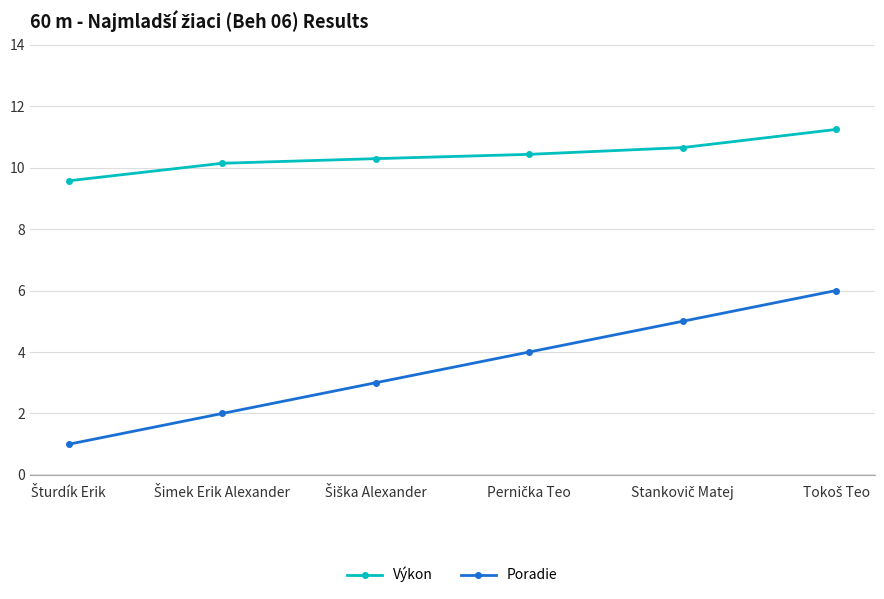

Which series has the largest total across all categories?

Výkon